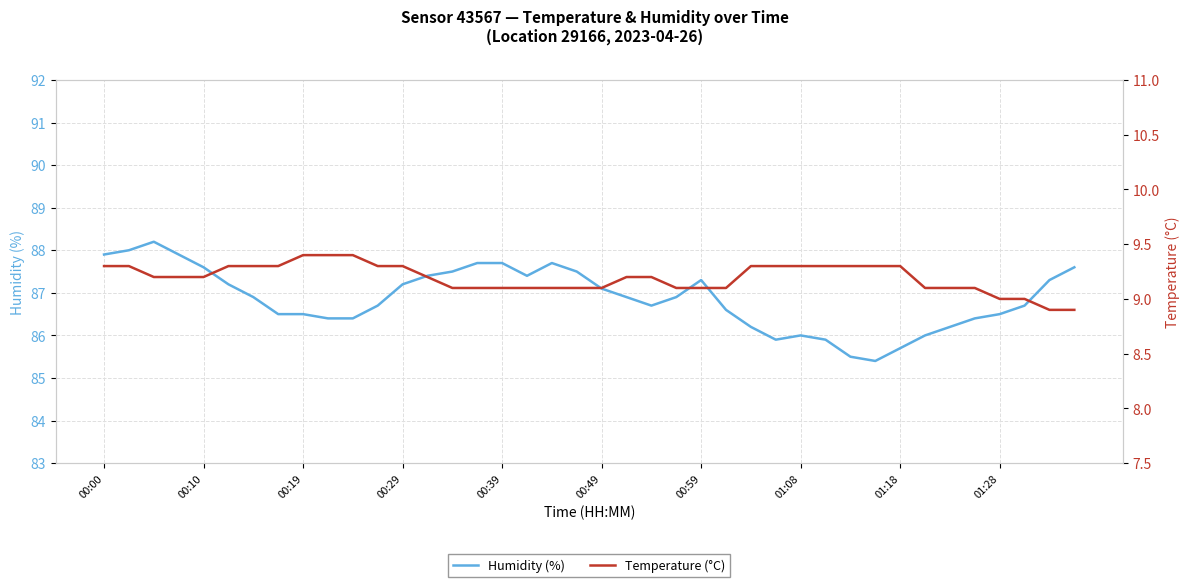

Reading left to right, what are all the values shown in this chart?

Humidity (%): 87.9	88.0	88.2	87.9	87.6	87.2	86.9	86.5	86.5	86.4	86.4	86.7	87.2	87.4	87.5	87.7	87.7	87.4	87.7	87.5	87.1	86.9	86.7	86.9	87.3	86.6	86.2	85.9	86.0	85.9	85.5	85.4	85.7	86.0	86.2	86.4	86.5	86.7	87.3	87.6
Temperature (°C): 9.3	9.3	9.2	9.2	9.2	9.3	9.3	9.3	9.4	9.4	9.4	9.3	9.3	9.2	9.1	9.1	9.1	9.1	9.1	9.1	9.1	9.2	9.2	9.1	9.1	9.1	9.3	9.3	9.3	9.3	9.3	9.3	9.3	9.1	9.1	9.1	9.0	9.0	8.9	8.9